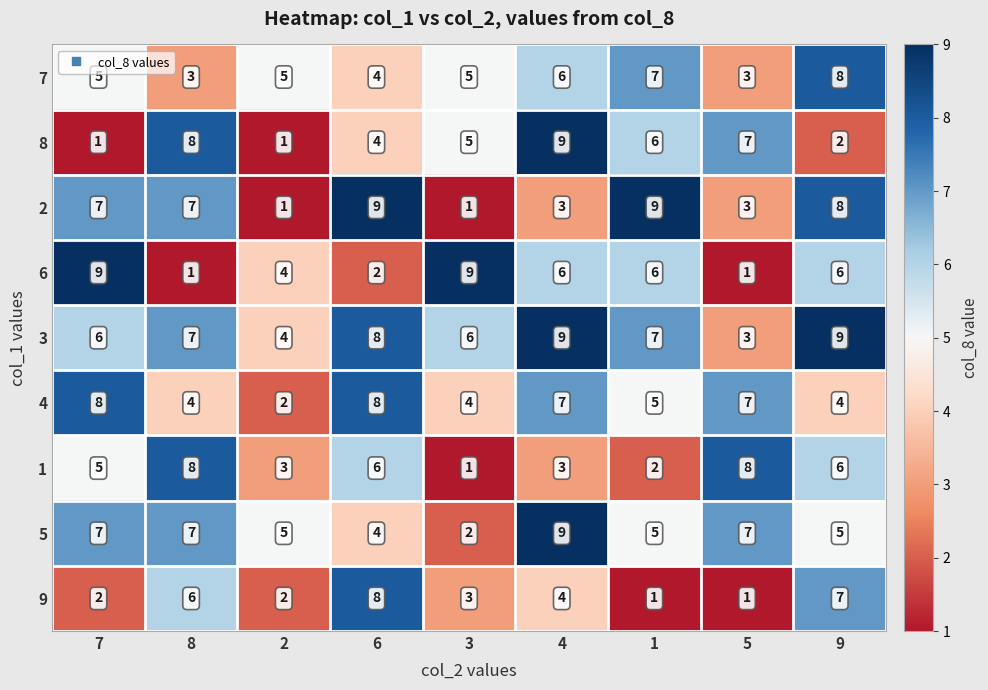

What value does the 2 series have at 4?

3